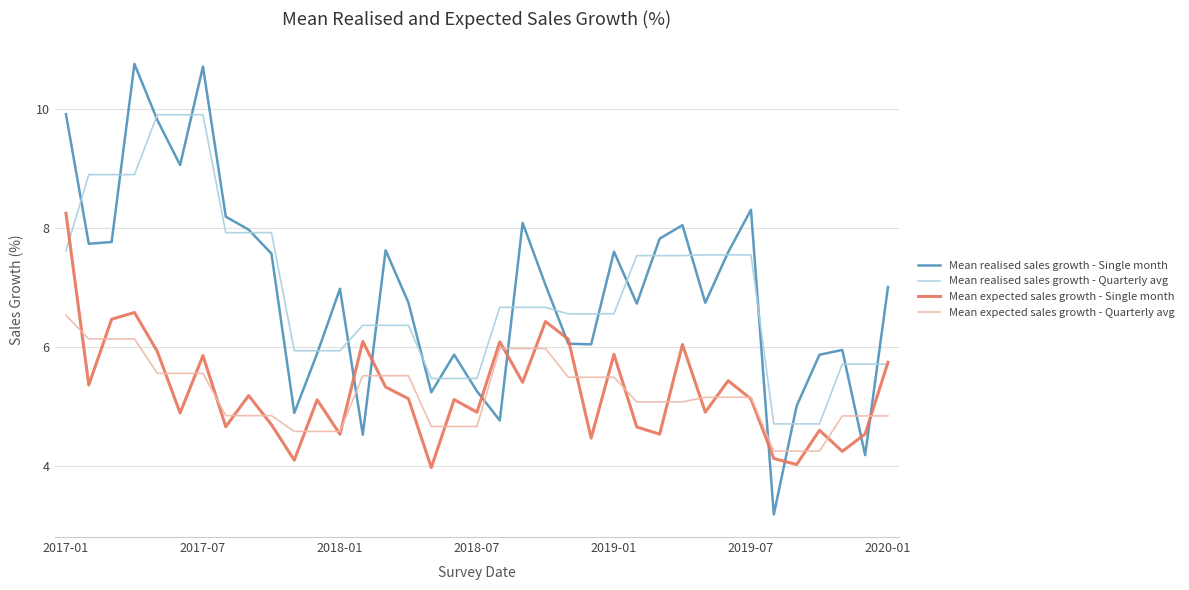

True or false: Mean expected sales growth - Quarterly avg and Mean realised sales growth - Quarterly avg cross at least once.

False